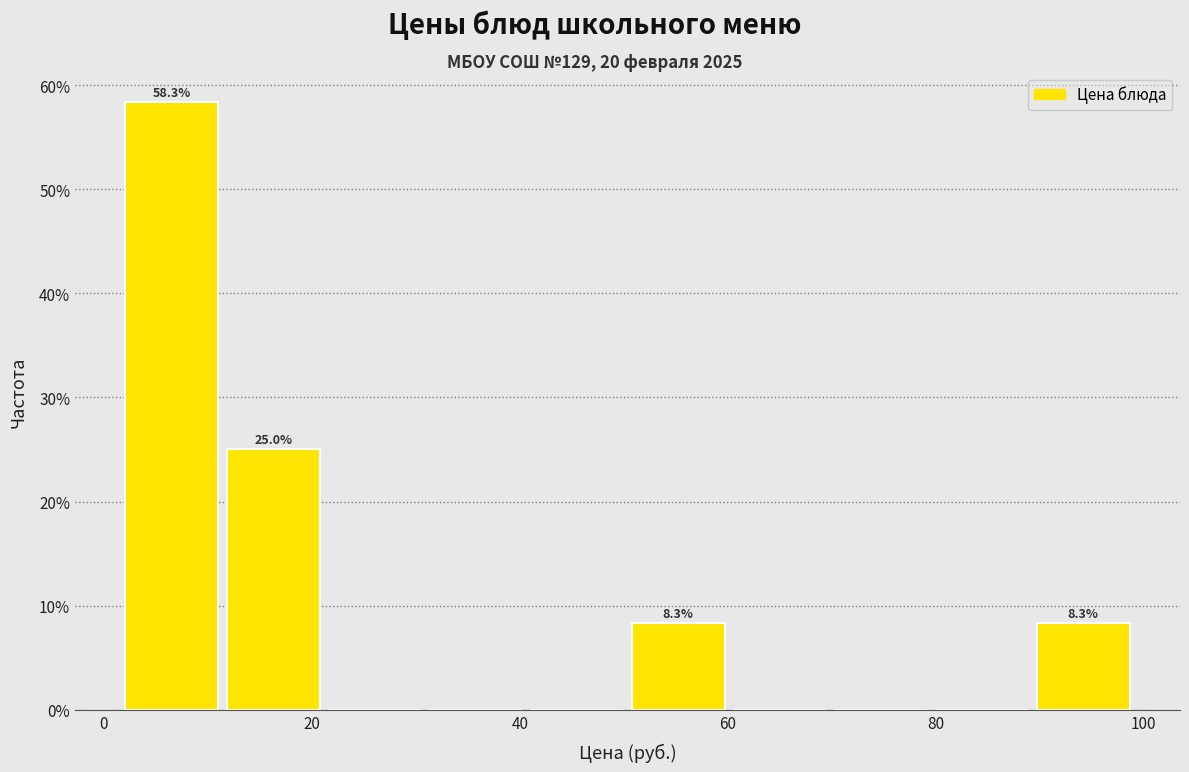

Which range on the x-axis has the tallest bar?

2 to 12